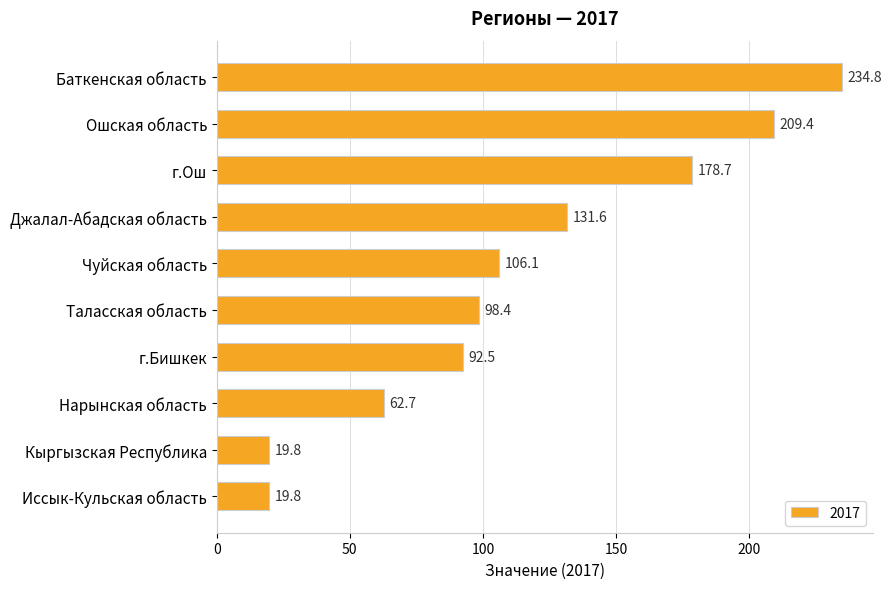

Reading top to bottom, transcribe all the data shown in this chart.

234.8	209.4	178.7	131.6	106.1	98.4	92.5	62.7	19.8	19.8